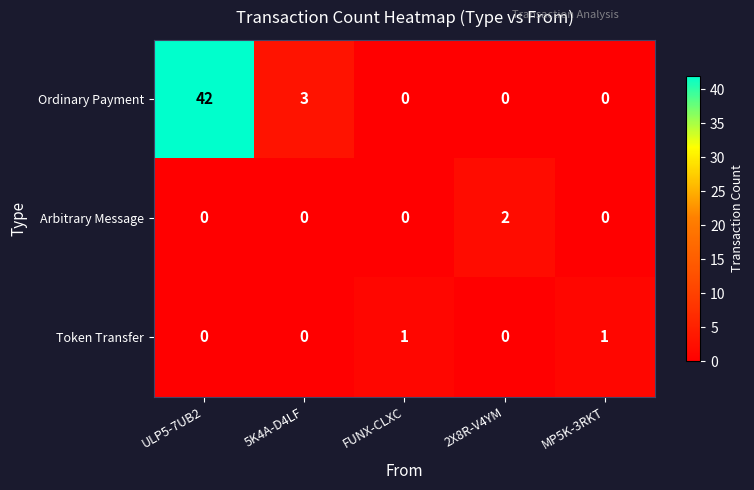

How many data points in Arbitrary Message are above 0?

1